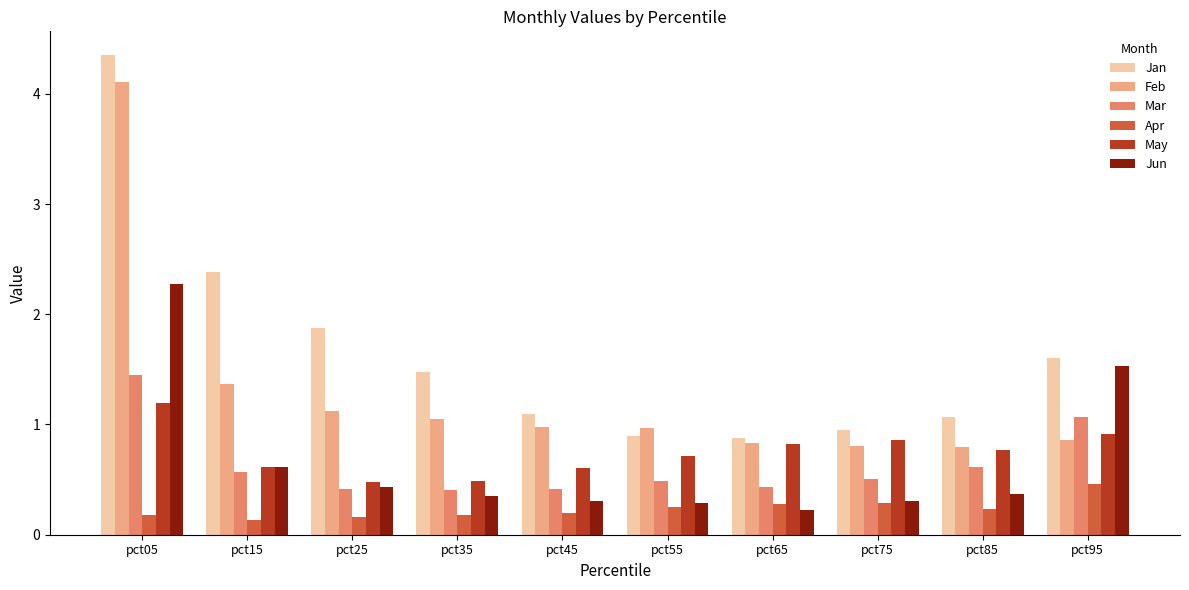

What is the total value across all series at pct35?

4.0